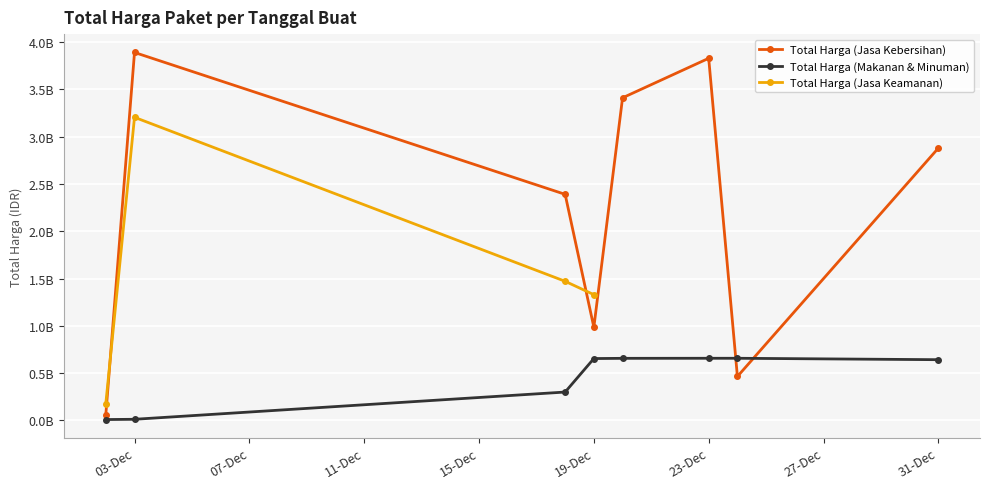

Is the value of Total Harga (Jasa Keamanan) at 23-Dec greater than the value of Total Harga (Jasa Kebersihan) at 19-Dec?

No